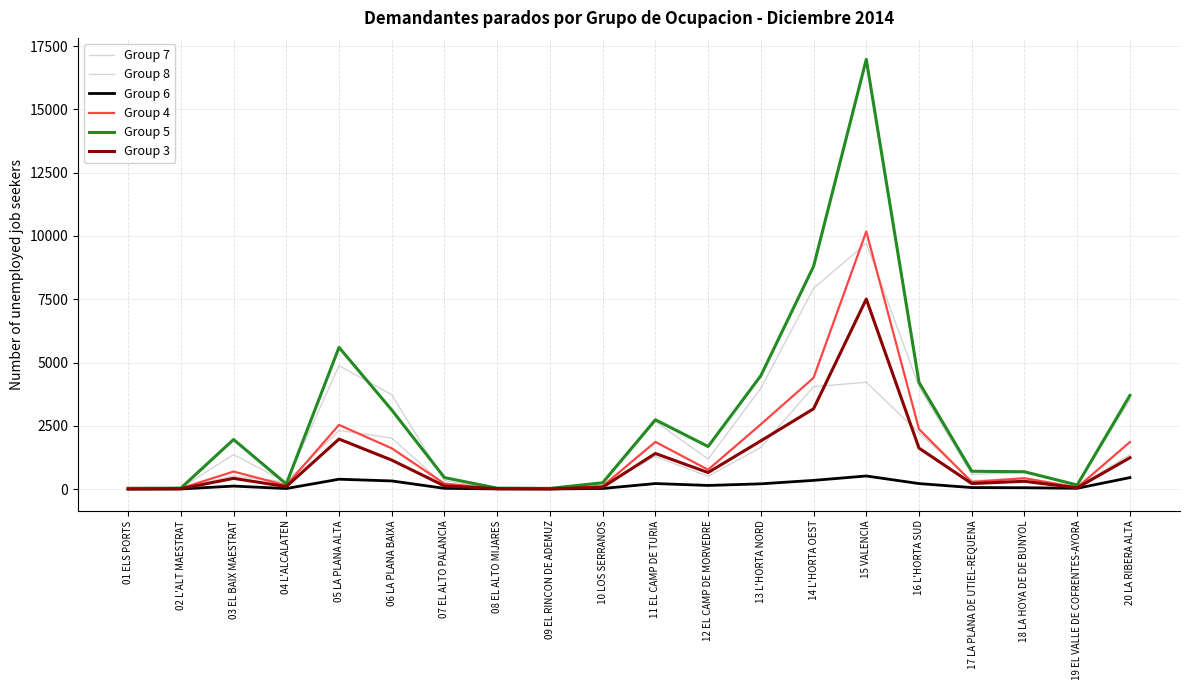

Does the chart display data point markers on the line(s)?

No